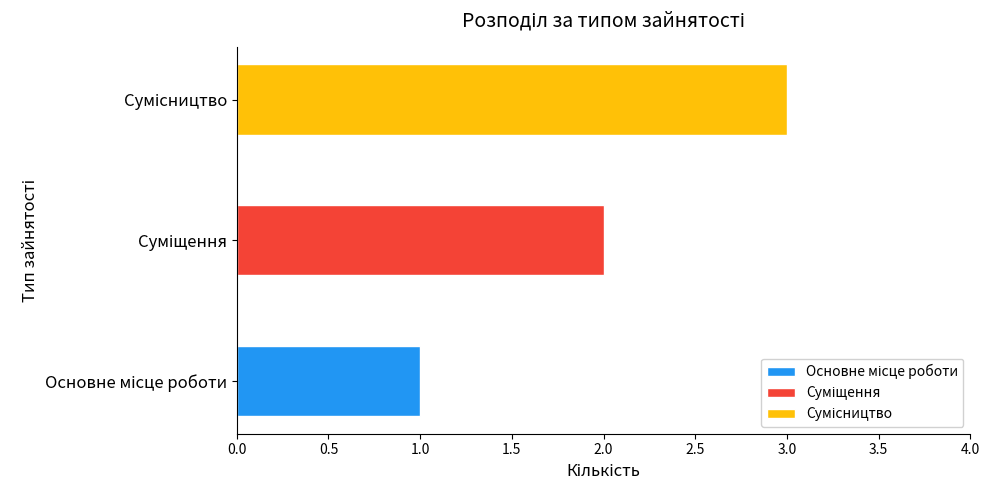

Rank the categories by value from lowest to highest.

Основне місце роботи, Суміщення, Сумісництво